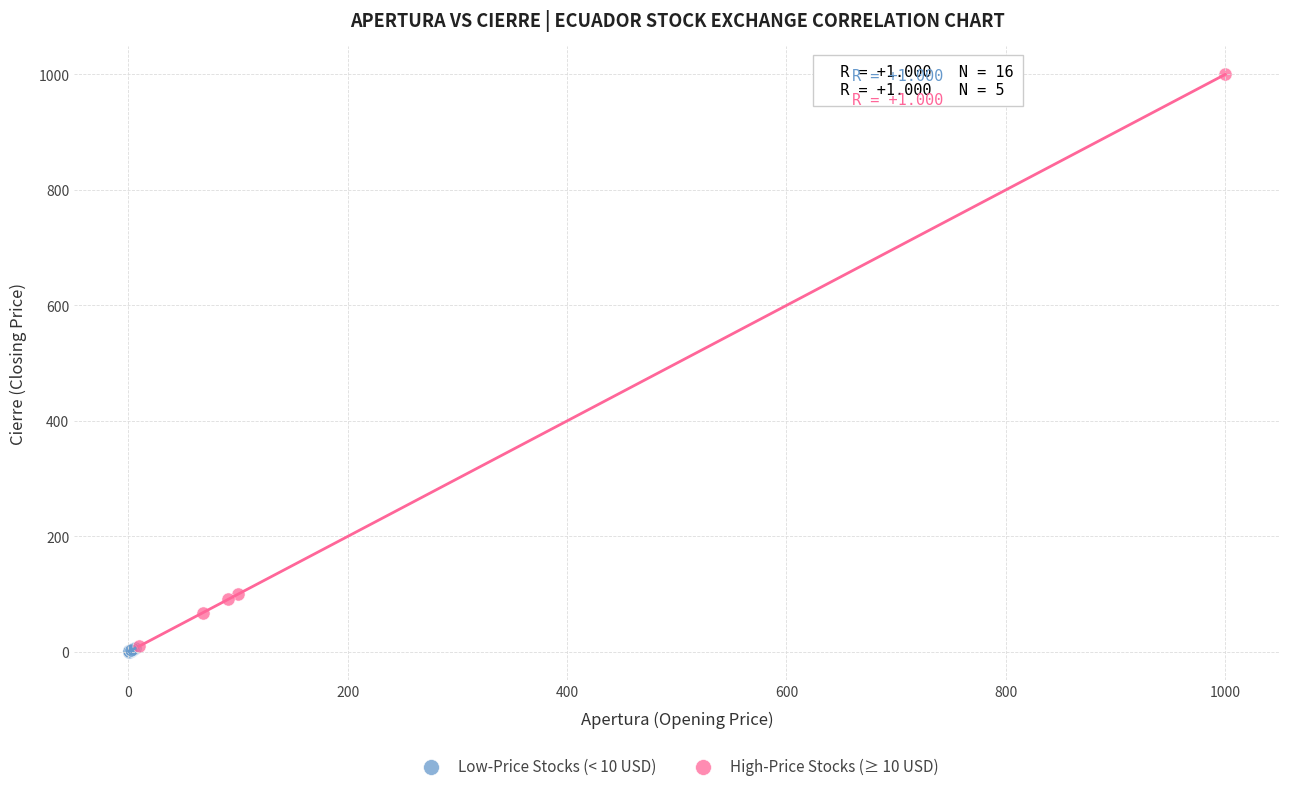

Which series reaches the maximum Y coordinate?

High-Price Stocks (≥ 10 USD)